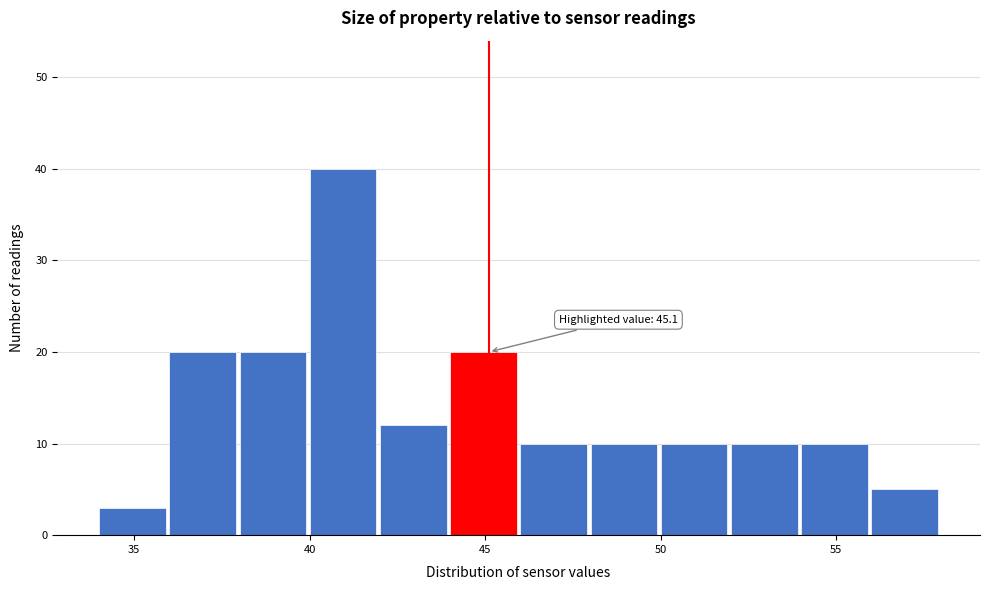

Which range on the x-axis has the tallest bar?

40 to 42